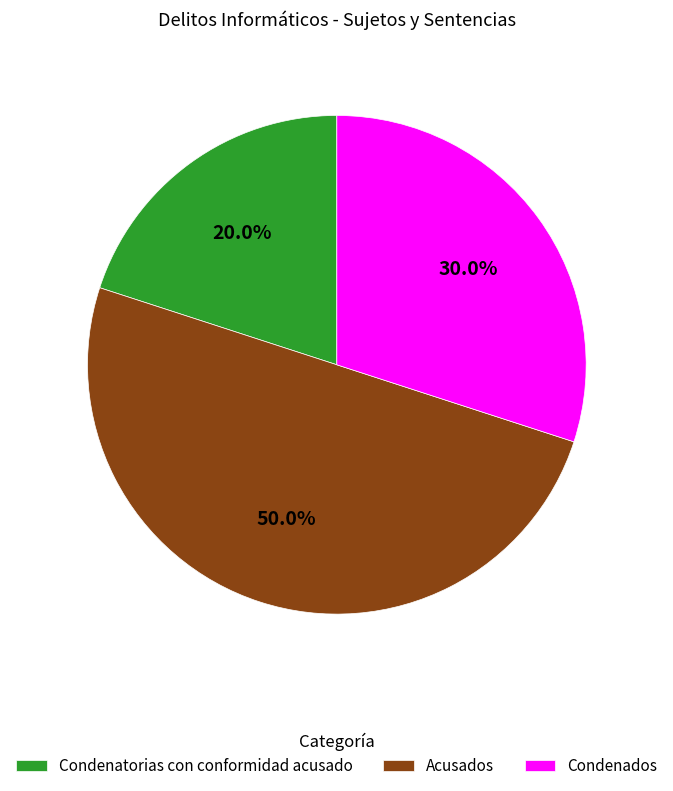

How many segments does this pie chart have?

3